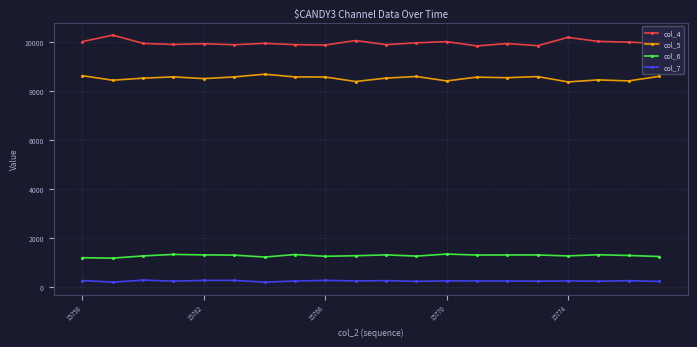

True or false: col_5 and col_6 cross at least once.

False